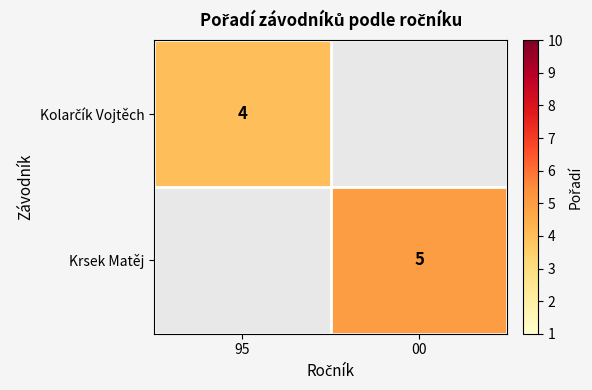

True or false: Krsek Matěj has a value of 7 at 00.

False